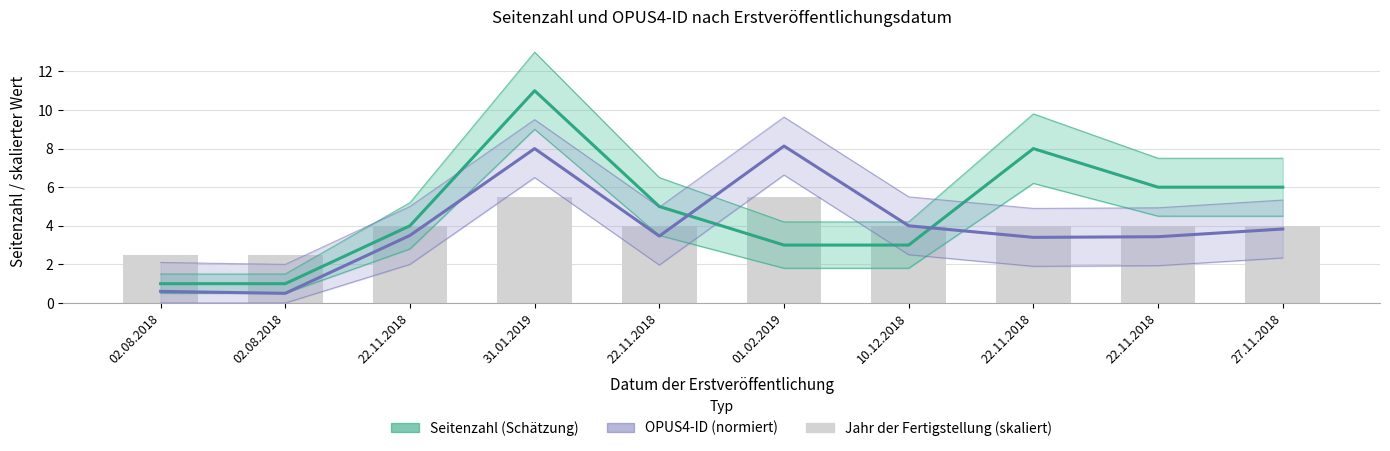

What is the total value across all series at 31.01.2019?

24.5